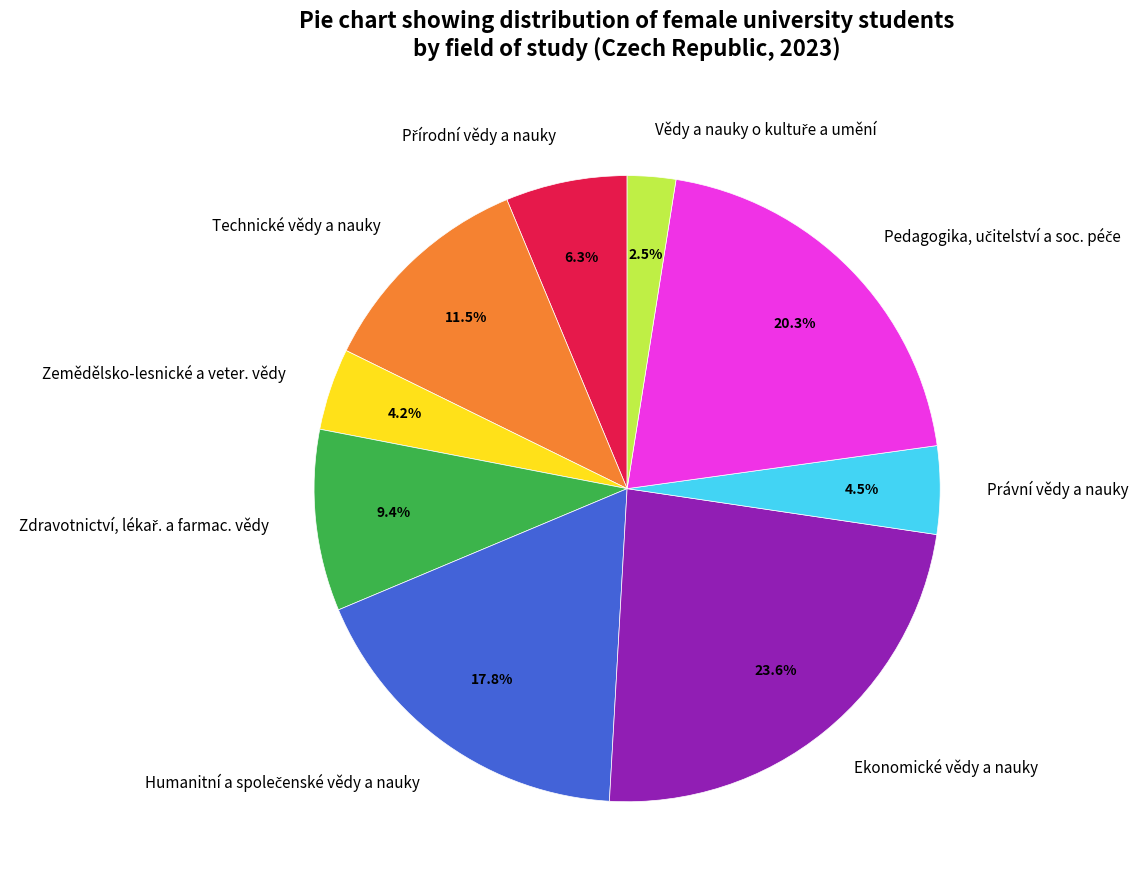

Which has a higher value, Ekonomické vědy a nauky or Právní vědy a nauky?

Ekonomické vědy a nauky